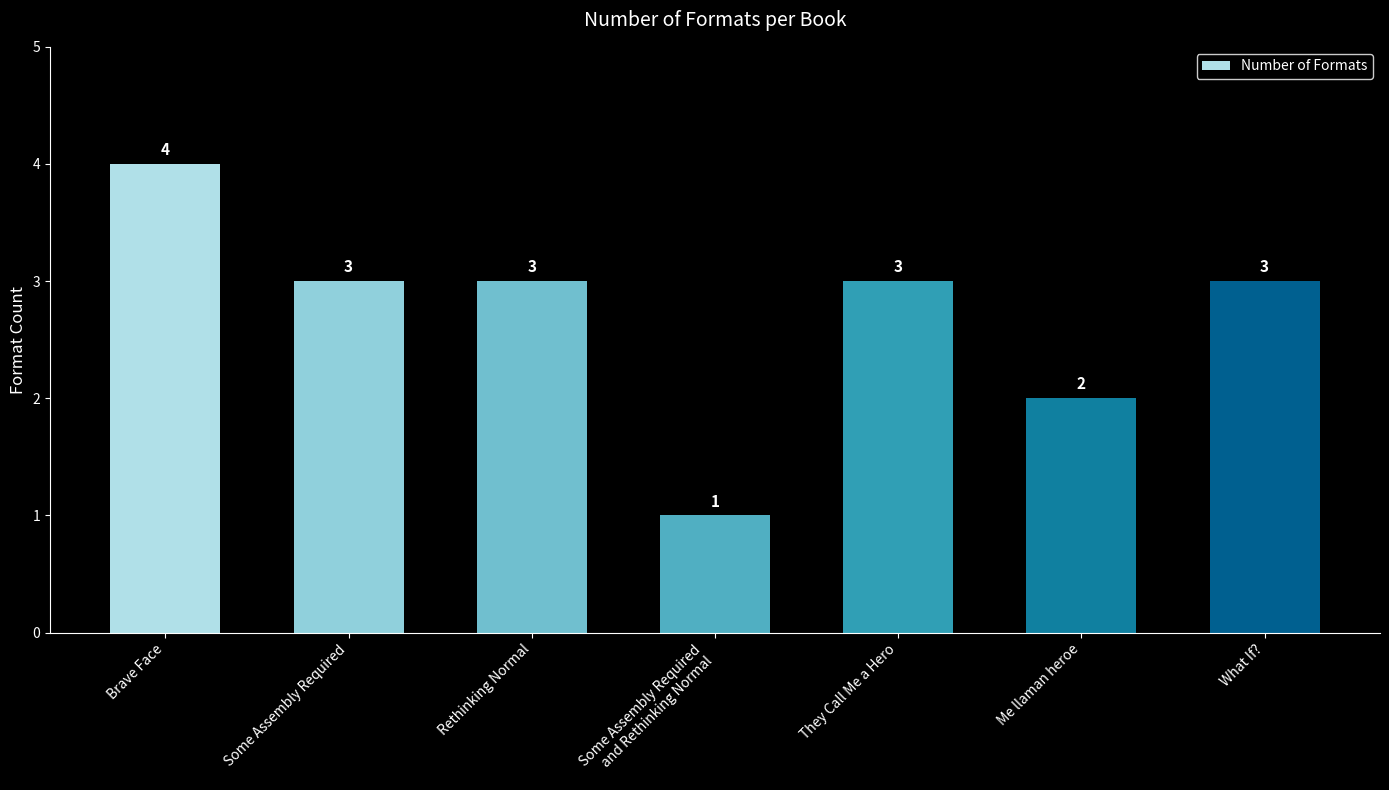

Reading right to left, transcribe all the data shown in this chart.

What If?=3	Me llaman heroe=2	They Call Me a Hero=3	Some Assembly Required
and Rethinking Normal=1	Rethinking Normal=3	Some Assembly Required=3	Brave Face=4